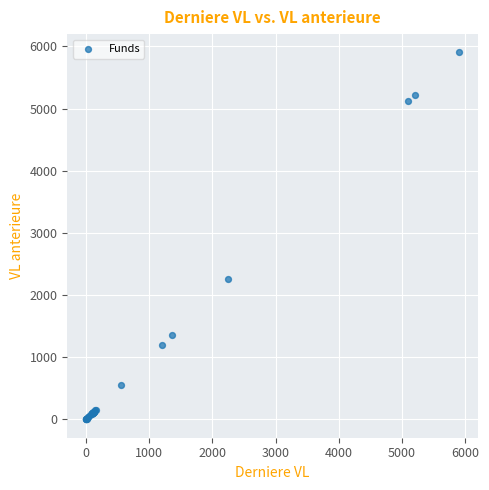

What Y value in the scatter plot is closest to 2952?

2251.8